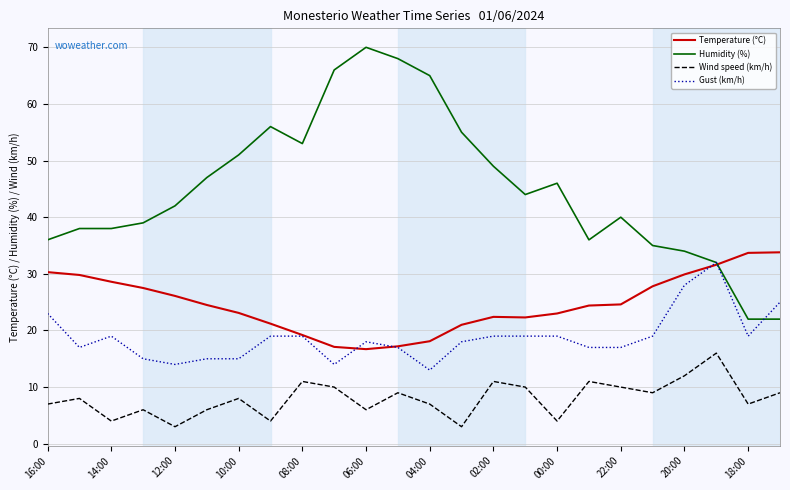

Does the chart have visible grid lines?

Yes